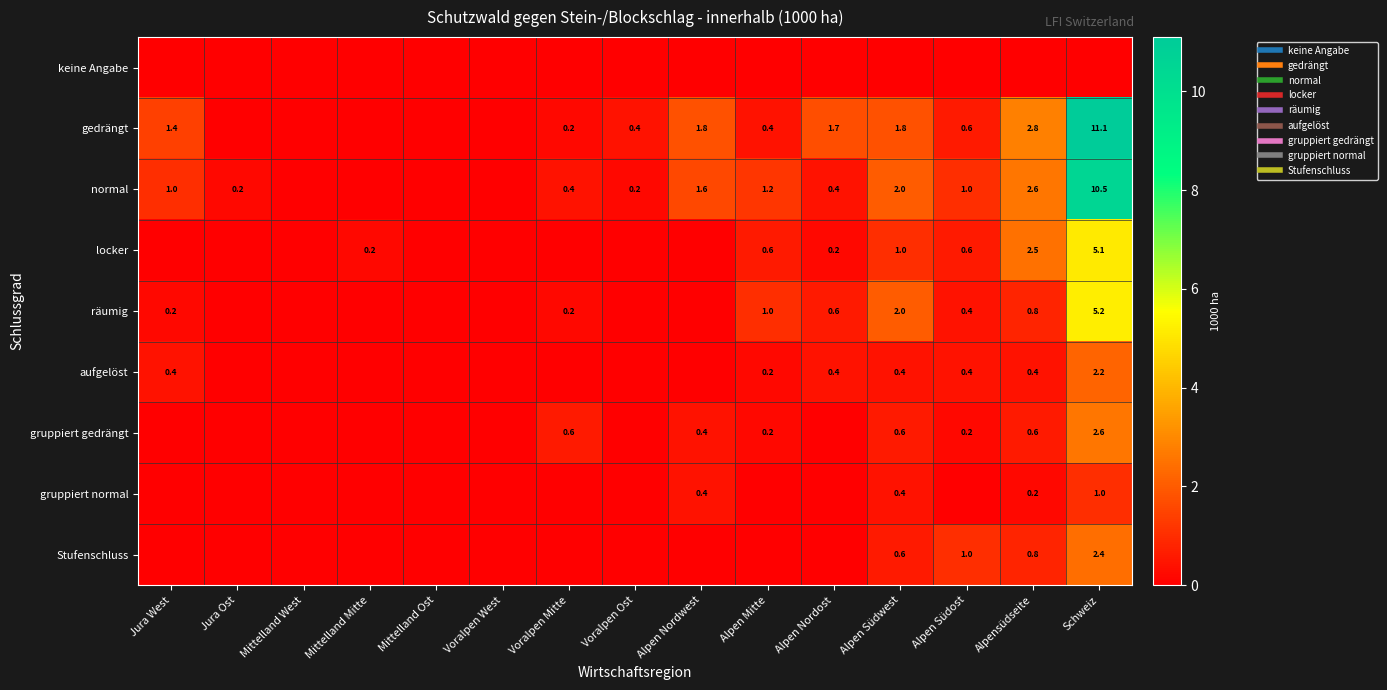

What is the difference between the highest and lowest values at Jura West?

1.4